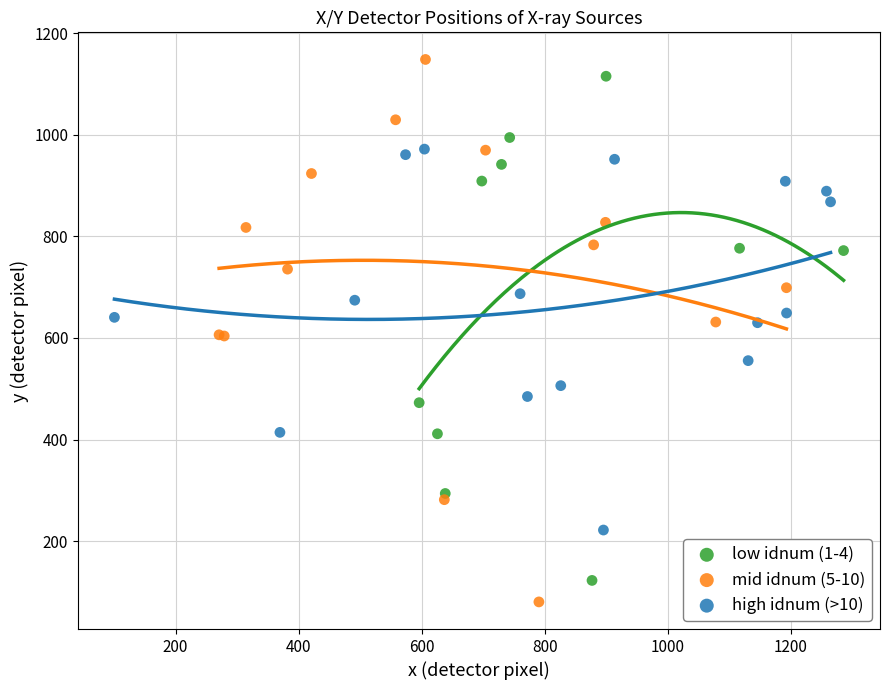

Which series contains the lowest Y value?

mid idnum (5-10)